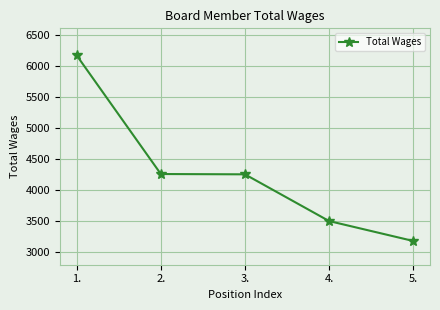

What is the sum of all values?

21359